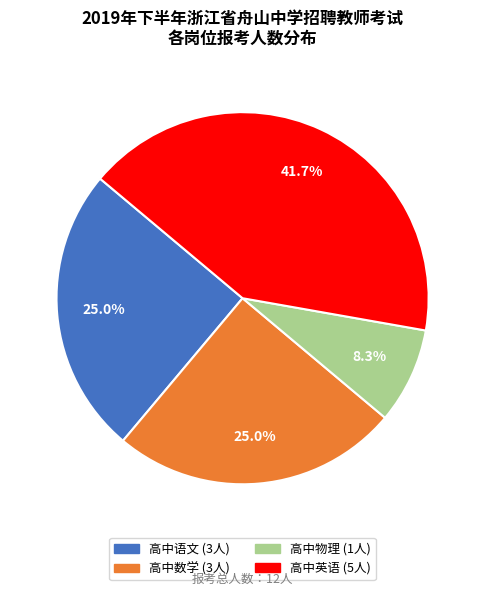

What is the smallest slice in the pie chart?

高中物理